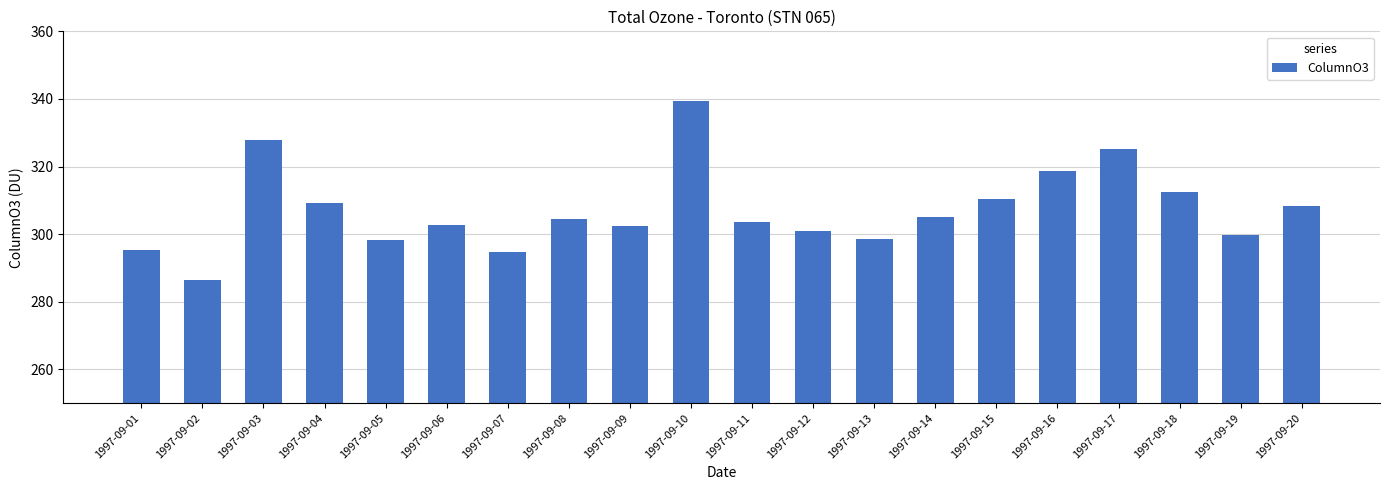

What is the value of the 9th bar from the left?

302.3